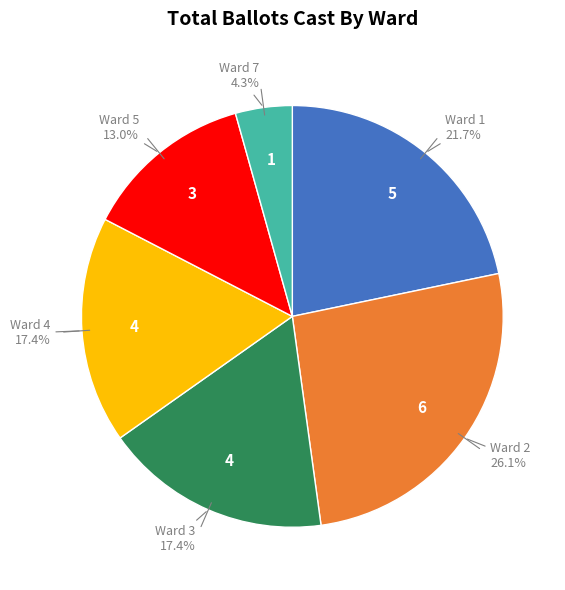

Is there a majority slice in this chart?

No